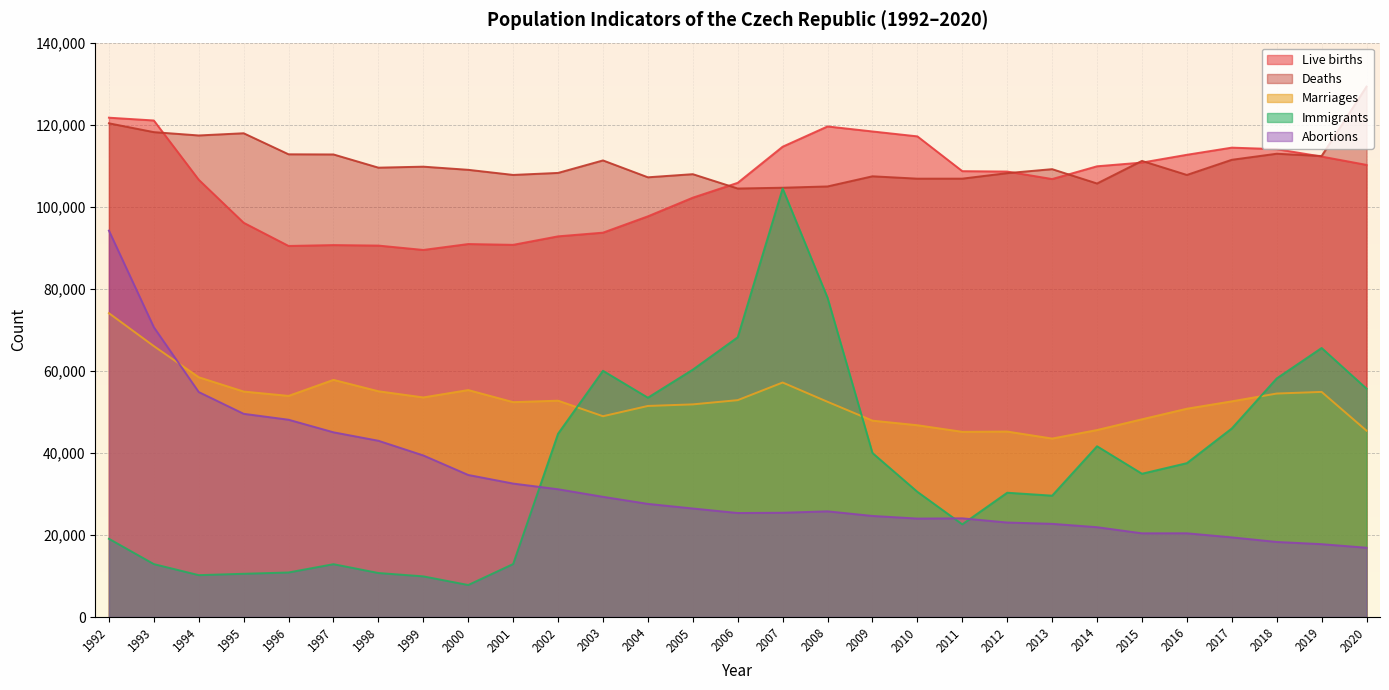

True or false: Immigrants and Live births intersect in this chart.

False